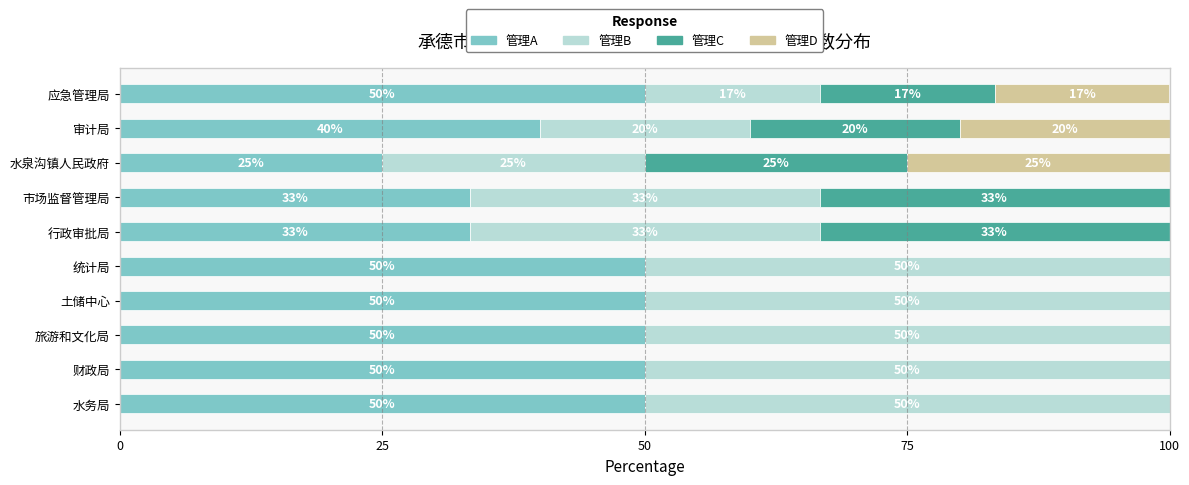

What is the maximum value for 管理A?

50.0